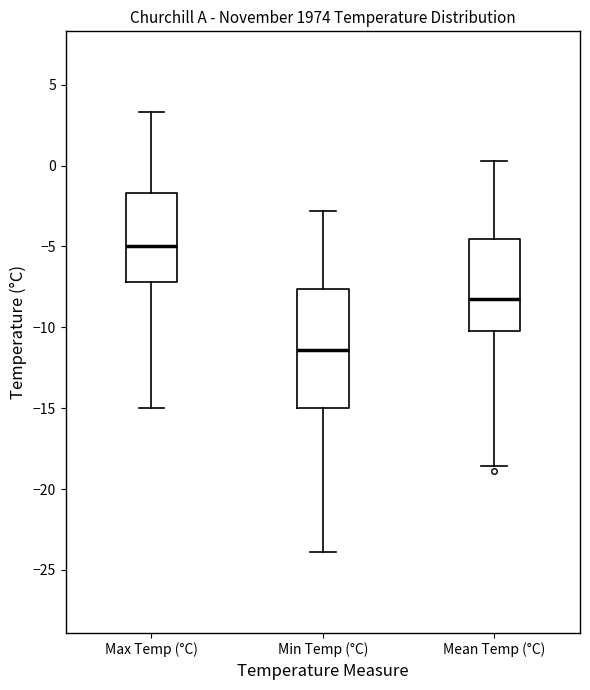

Which box's median line is the lowest?

Min Temp (°C)